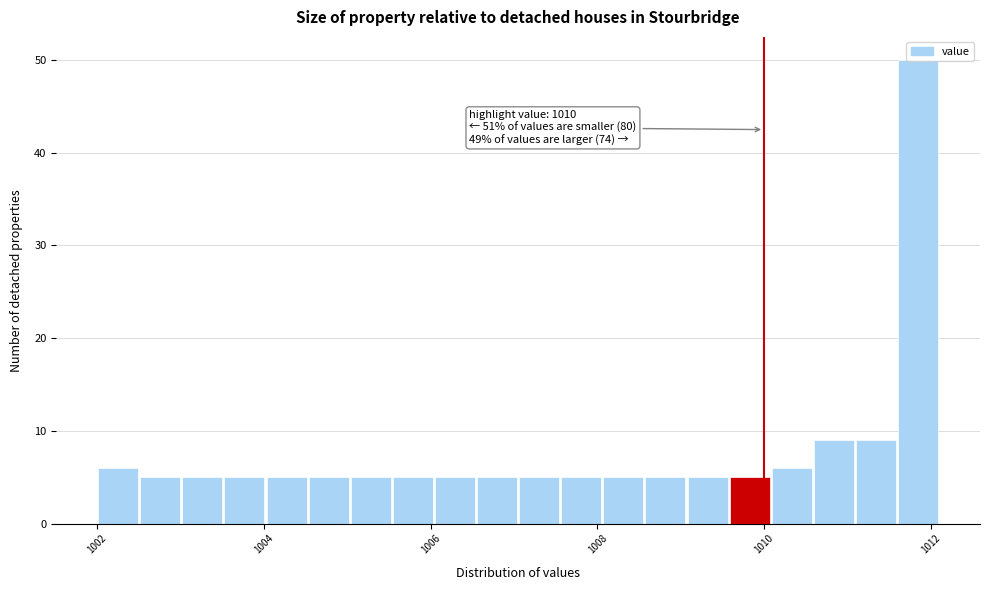

Around what value on the x-axis is the tallest bar? Give the approximate position of its centre, as read against the axis.

1011.8